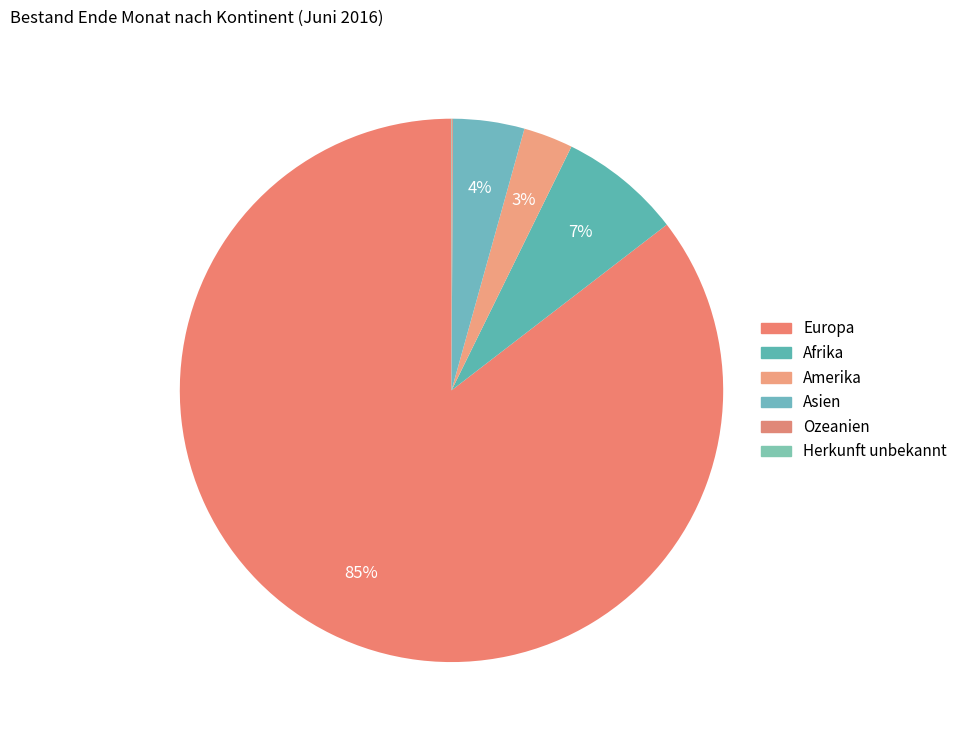

Rank the categories by value from highest to lowest.

Europa, Afrika, Asien, Amerika, Ozeanien, Herkunft unbekannt